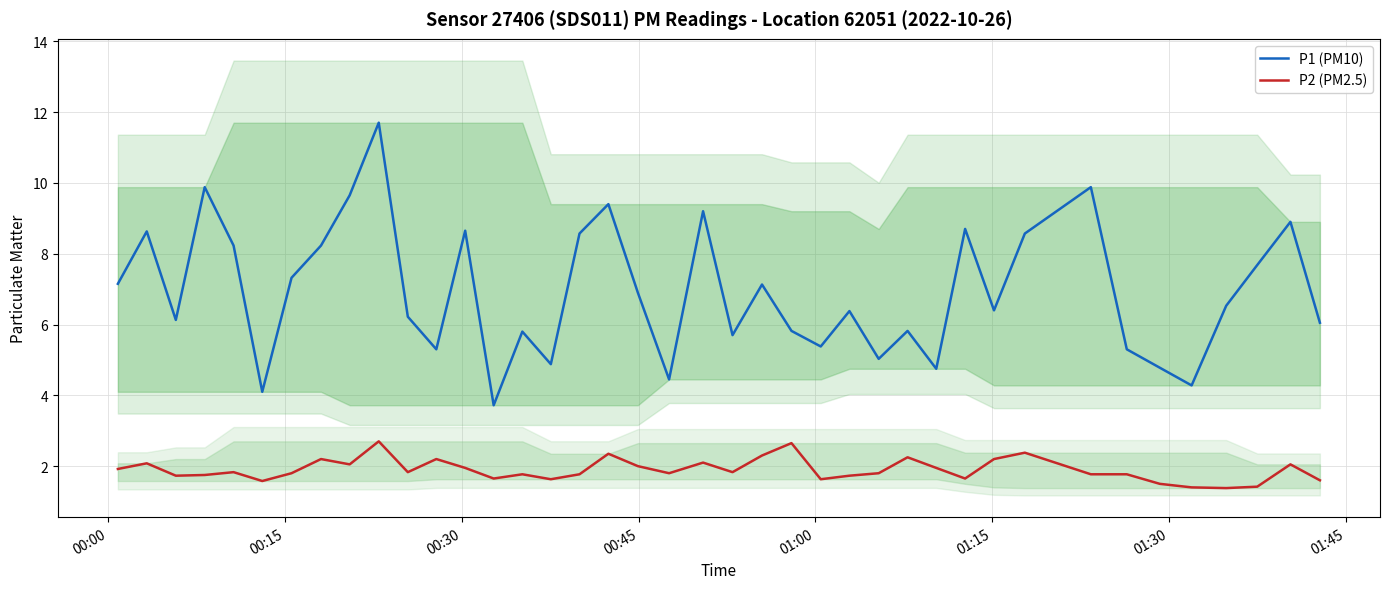

True or false: P1 (PM10) and P2 (PM2.5) cross at least once.

False